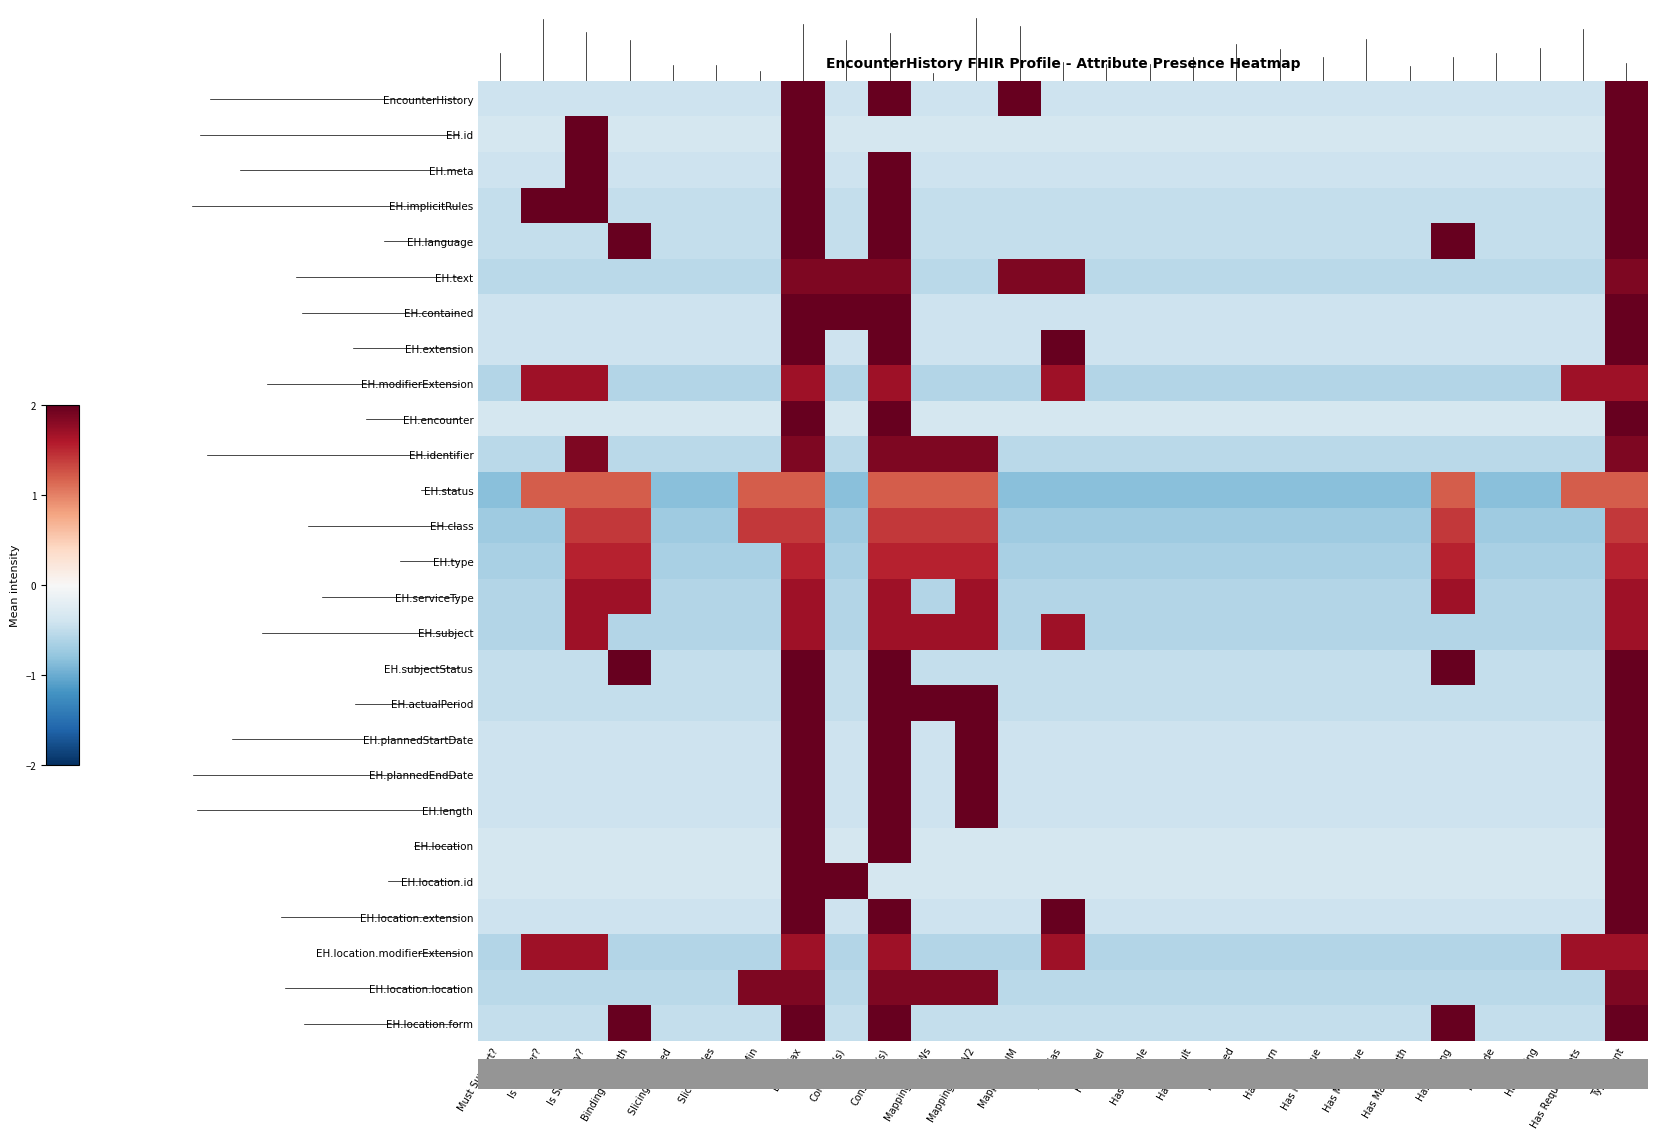

Which series changed the most between Has Max Length and Has Requirements?

EH.modifierExtension